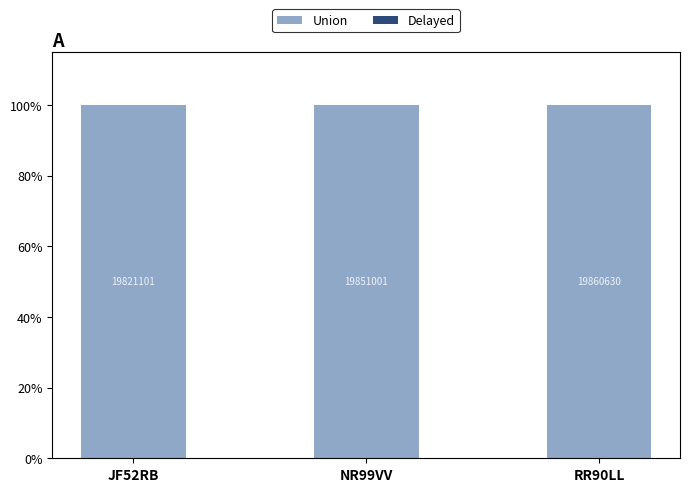

Which series has the largest total across all categories?

Union